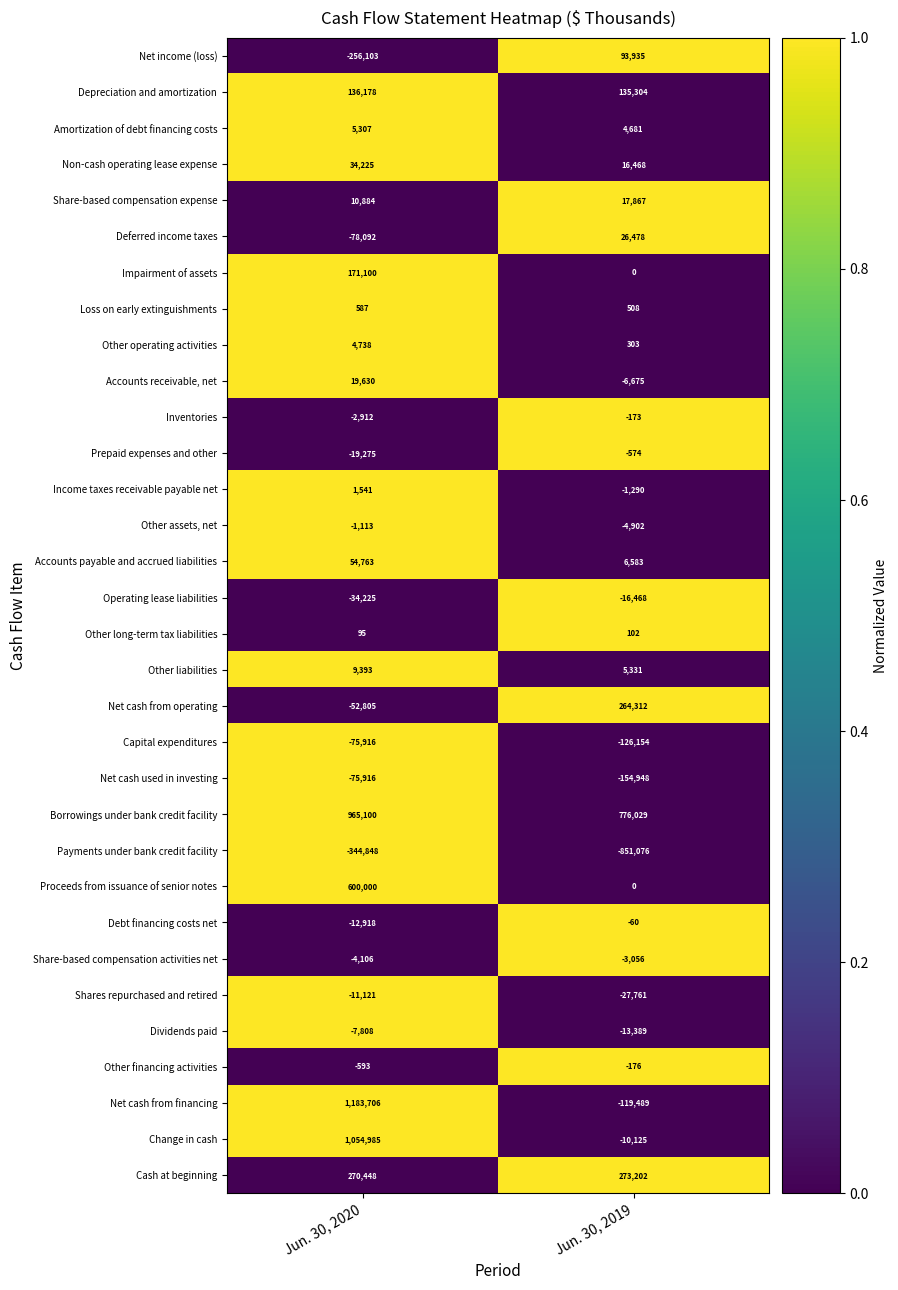

What is the difference between the Debt financing costs net values at Jun. 30, 2020 and Jun. 30, 2019?

12858